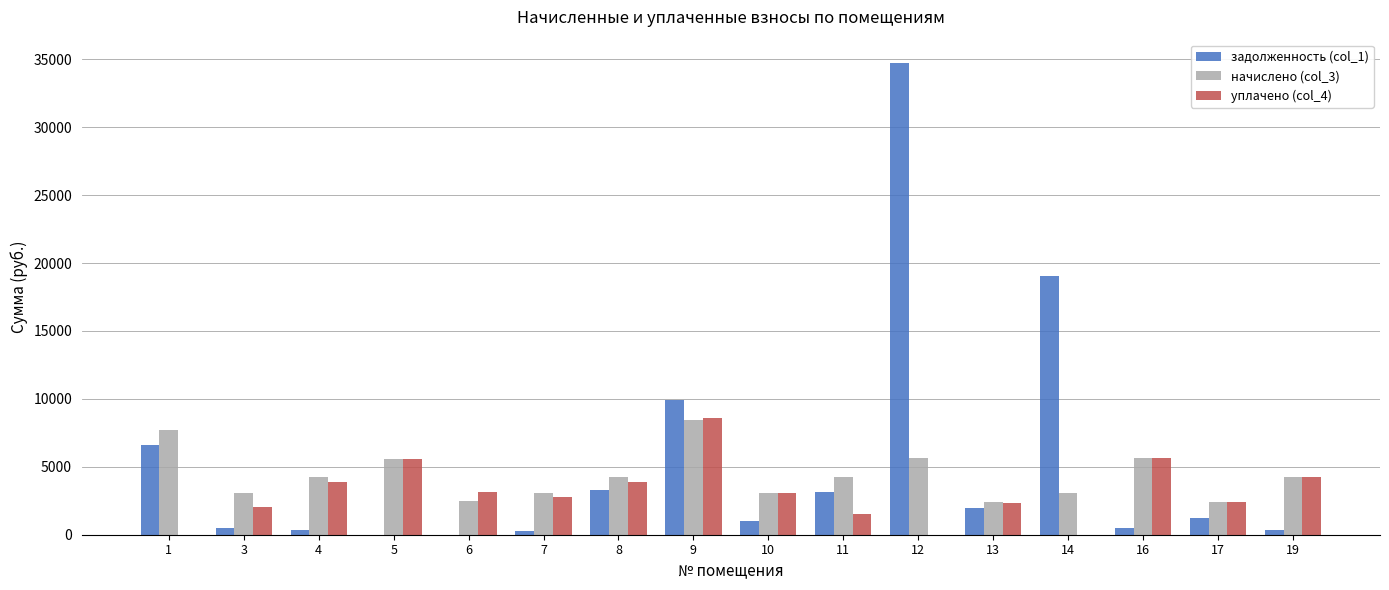

Between 1 and 6, which series saw the biggest shift?

задолженность (col_1)